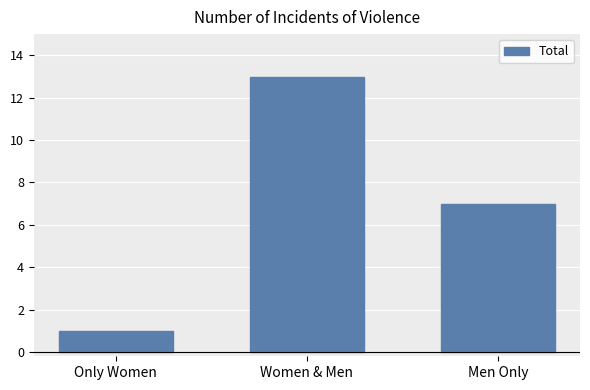

At which category does the chart reach its minimum across all series?

Only Women